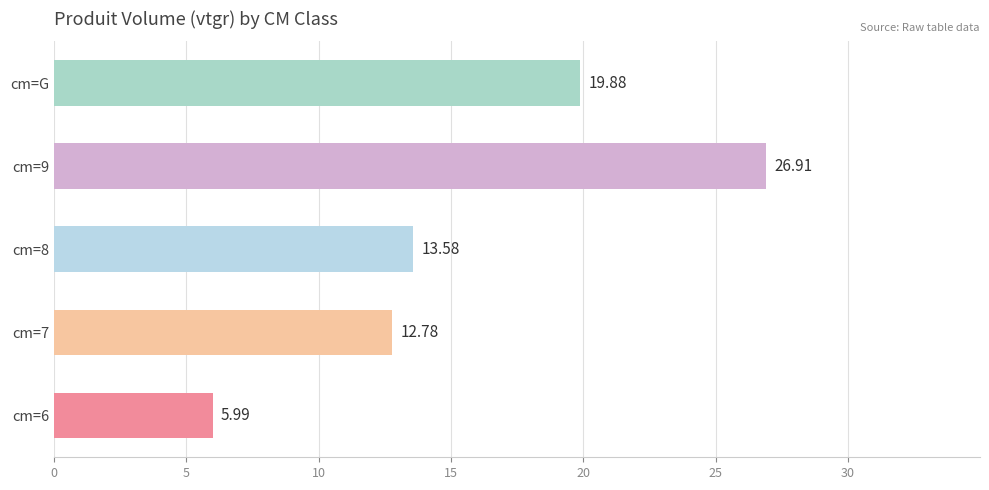

How many bars are there in total?

5